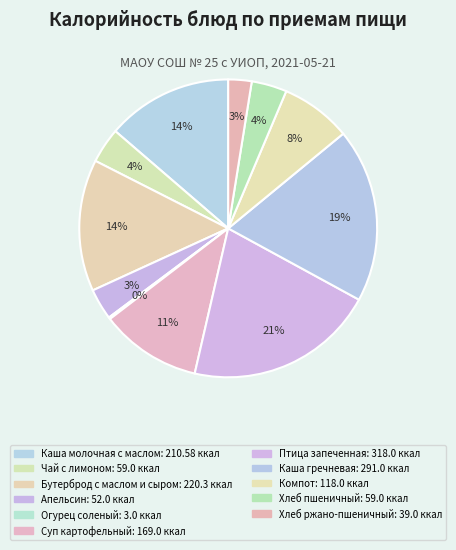

How many segments does this pie chart have?

11